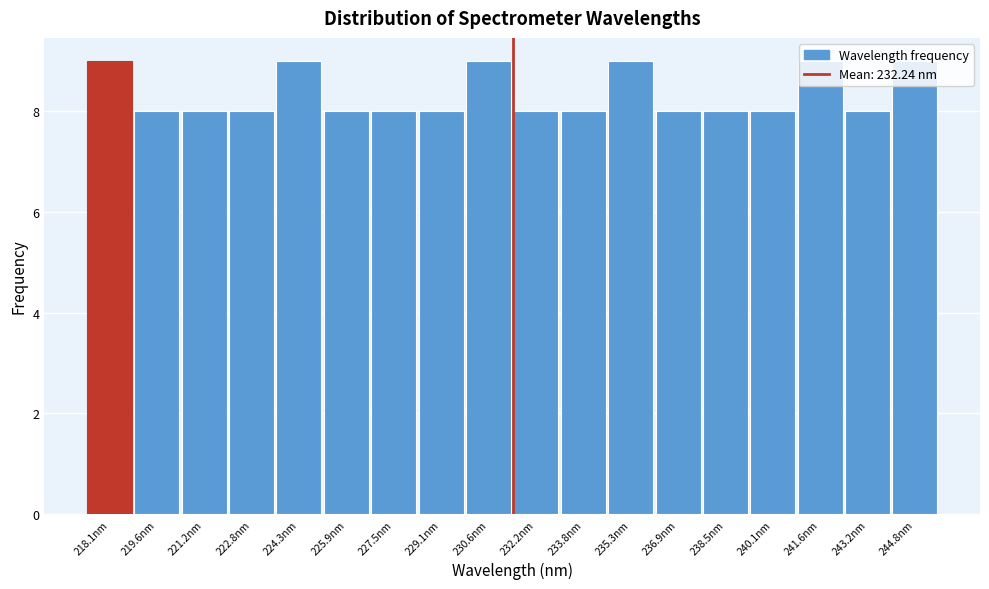

What is the maximum value shown in the chart?

9